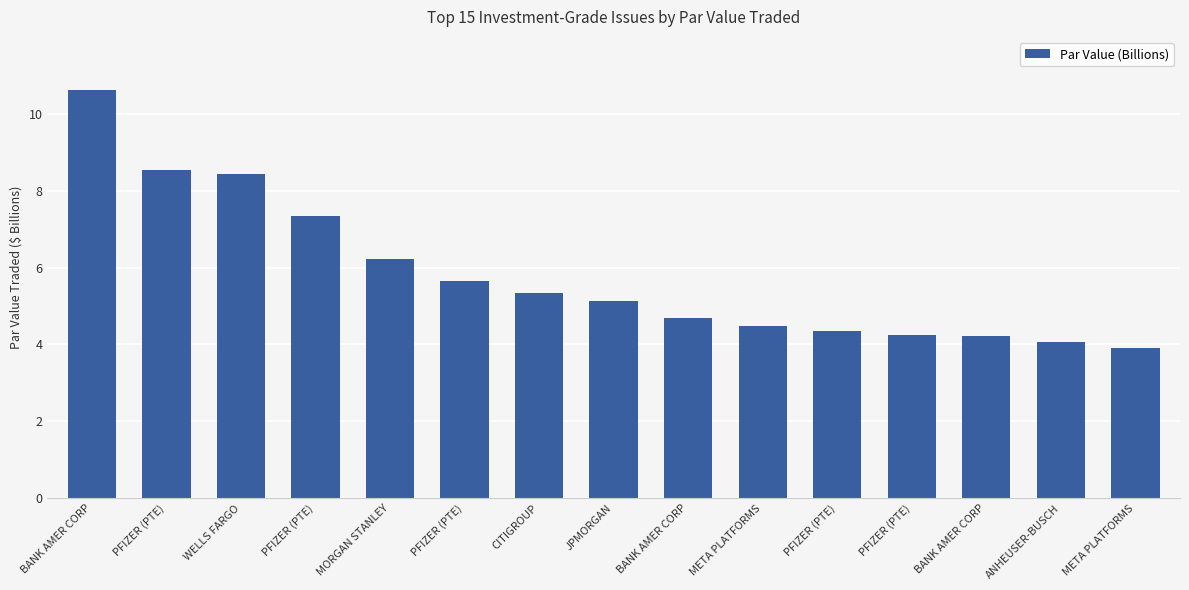

Reading right to left, list all the values displayed in this chart.

3.9	4.1	4.2	4.2	4.4	4.5	4.7	5.1	5.3	5.6	6.2	7.3	8.4	8.5	10.6